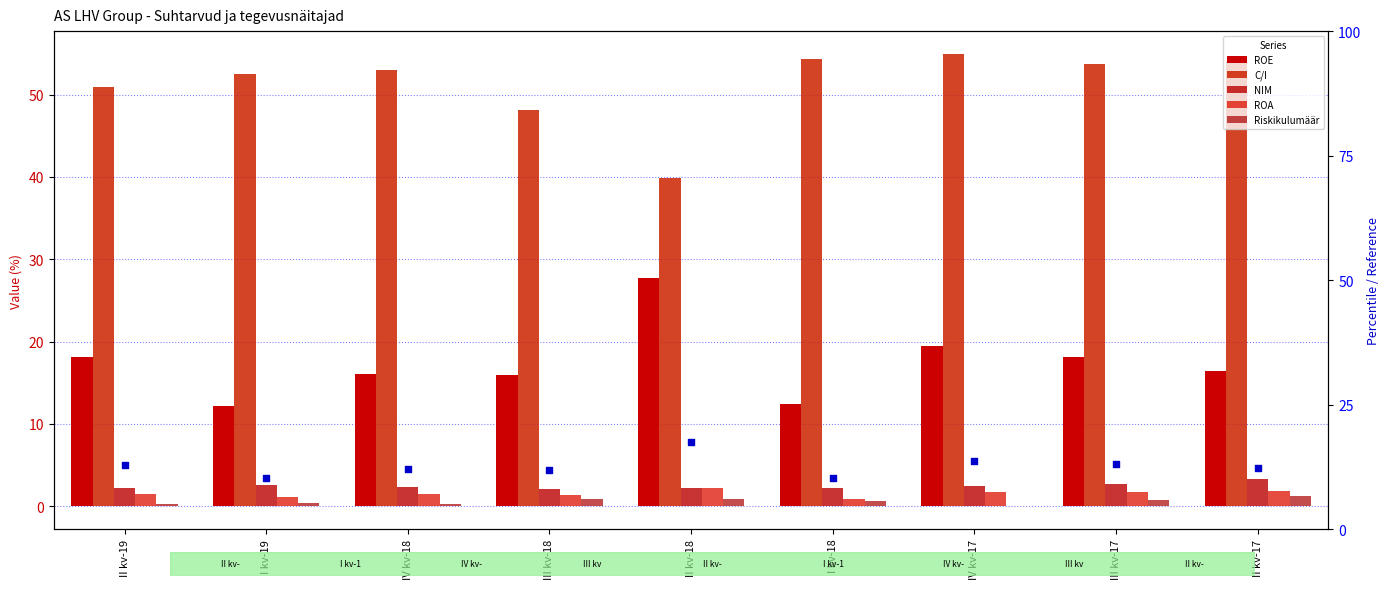

At how many categories does at least one series exceed 34?

9